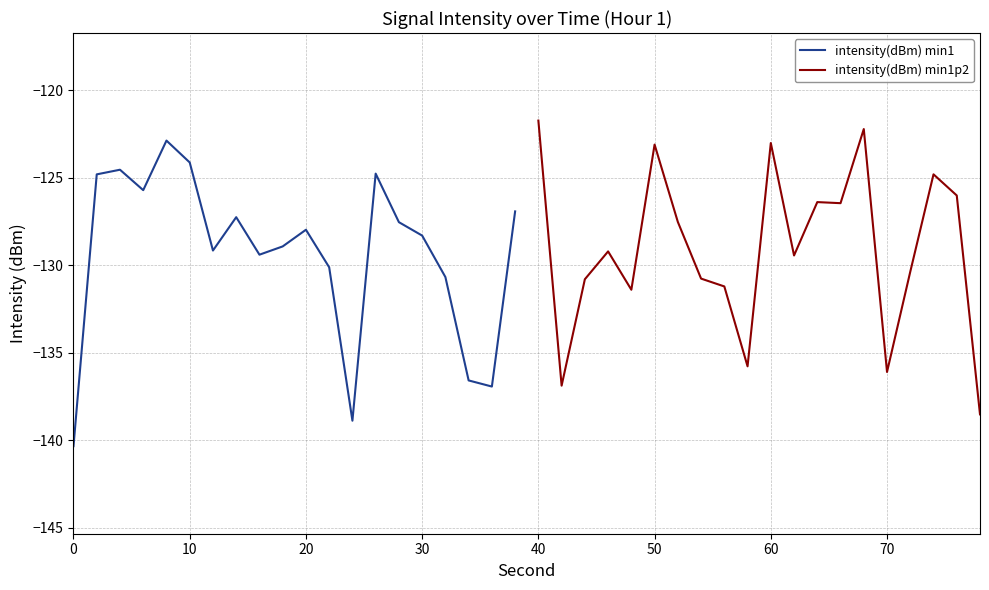

How many lines are shown in the chart?

2